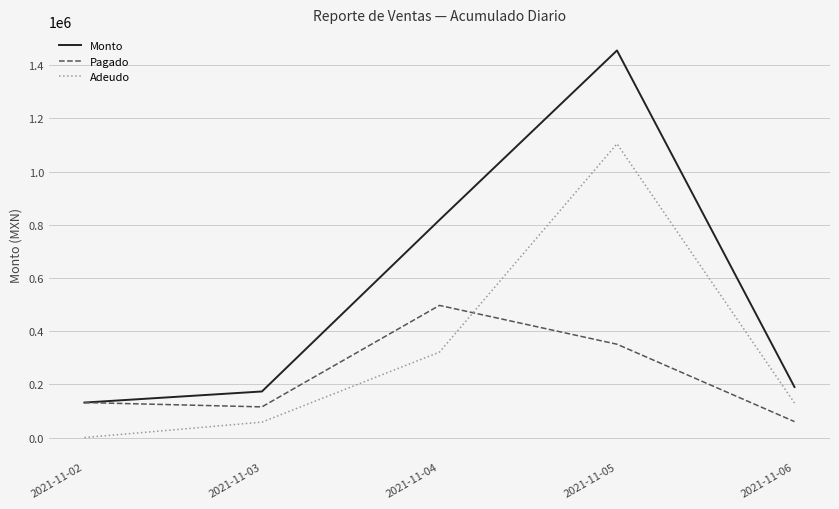

What is the difference between the Adeudo values at 2021-11-02 and 2021-11-04?

321170.0